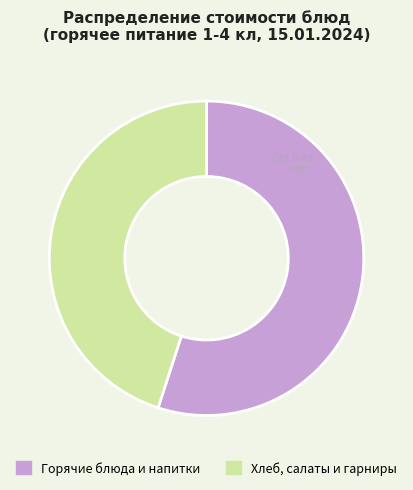

Which slice is the largest?

Горячие блюда и напитки